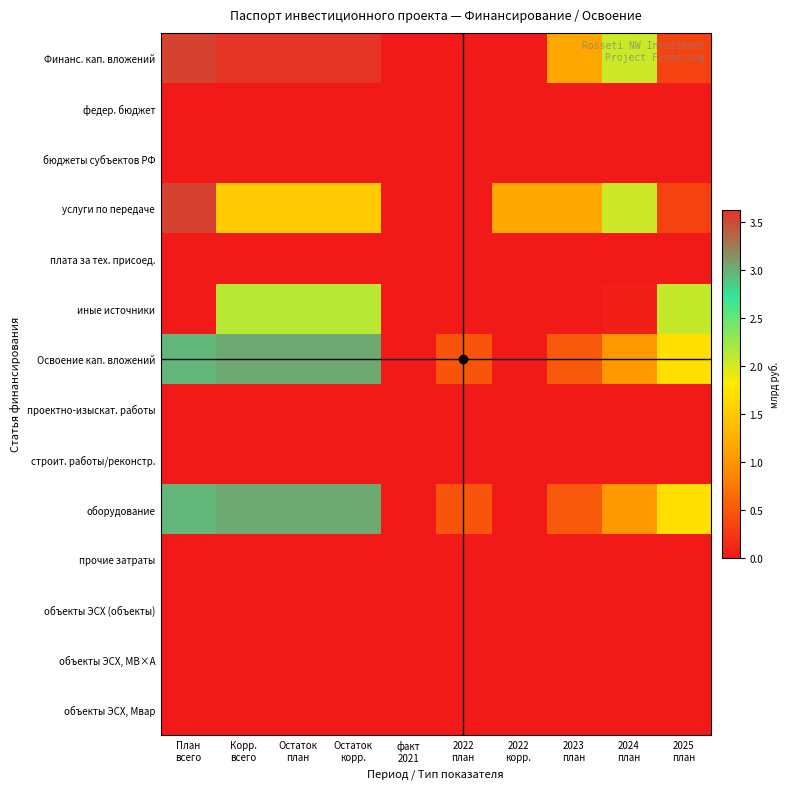

Reading left to right, extract all data points from this chart.

Финанс. кап. вложений: План
всего=3.5	Корр.
всего=3.6	Остаток
план=3.6	Остаток
корр.=3.6	факт
2021=0.0	2022
план=0.0	2022
корр.=0.0	2023
план=1.2	2024
план=2.0	2025
план=0.3
федер. бюджет: План
всего=0.0	Корр.
всего=0.0	Остаток
план=0.0	Остаток
корр.=0.0	факт
2021=0.0	2022
план=0.0	2022
корр.=0.0	2023
план=0.0	2024
план=0.0	2025
план=0.0
бюджеты субъектов РФ: План
всего=0.0	Корр.
всего=0.0	Остаток
план=0.0	Остаток
корр.=0.0	факт
2021=0.0	2022
план=0.0	2022
корр.=0.0	2023
план=0.0	2024
план=0.0	2025
план=0.0
услуги по передаче: План
всего=3.5	Корр.
всего=1.5	Остаток
план=1.5	Остаток
корр.=1.5	факт
2021=0.0	2022
план=0.0	2022
корр.=1.2	2023
план=1.2	2024
план=2.0	2025
план=0.3
плата за тех. присоед.: План
всего=0.0	Корр.
всего=0.0	Остаток
план=0.0	Остаток
корр.=0.0	факт
2021=0.0	2022
план=0.0	2022
корр.=0.0	2023
план=0.0	2024
план=0.0	2025
план=0.0
иные источники: План
всего=0.0	Корр.
всего=2.1	Остаток
план=2.1	Остаток
корр.=2.1	факт
2021=0.0	2022
план=0.0	2022
корр.=0.0	2023
план=0.0	2024
план=0.0	2025
план=2.1
Освоение кап. вложений: План
всего=3.0	Корр.
всего=3.0	Остаток
план=3.0	Остаток
корр.=3.0	факт
2021=0.0	2022
план=0.5	2022
корр.=0.0	2023
план=0.5	2024
план=1.0	2025
план=1.7
проектно-изыскат. работы: План
всего=0.0	Корр.
всего=0.0	Остаток
план=0.0	Остаток
корр.=0.0	факт
2021=0.0	2022
план=0.0	2022
корр.=0.0	2023
план=0.0	2024
план=0.0	2025
план=0.0
строит. работы/реконстр.: План
всего=0.0	Корр.
всего=0.0	Остаток
план=0.0	Остаток
корр.=0.0	факт
2021=0.0	2022
план=0.0	2022
корр.=0.0	2023
план=0.0	2024
план=0.0	2025
план=0.0
оборудование: План
всего=3.0	Корр.
всего=3.0	Остаток
план=3.0	Остаток
корр.=3.0	факт
2021=0.0	2022
план=0.5	2022
корр.=0.0	2023
план=0.5	2024
план=1.0	2025
план=1.7
прочие затраты: План
всего=0.0	Корр.
всего=0.0	Остаток
план=0.0	Остаток
корр.=0.0	факт
2021=0.0	2022
план=0.0	2022
корр.=0.0	2023
план=0.0	2024
план=0.0	2025
план=0.0
объекты ЭСХ (объекты): План
всего=0.0	Корр.
всего=0.0	Остаток
план=0.0	Остаток
корр.=0.0	факт
2021=0.0	2022
план=0.0	2022
корр.=0.0	2023
план=0.0	2024
план=0.0	2025
план=0.0
объекты ЭСХ, МВ×А: План
всего=0.0	Корр.
всего=0.0	Остаток
план=0.0	Остаток
корр.=0.0	факт
2021=0.0	2022
план=0.0	2022
корр.=0.0	2023
план=0.0	2024
план=0.0	2025
план=0.0
объекты ЭСХ, Мвар: План
всего=0.0	Корр.
всего=0.0	Остаток
план=0.0	Остаток
корр.=0.0	факт
2021=0.0	2022
план=0.0	2022
корр.=0.0	2023
план=0.0	2024
план=0.0	2025
план=0.0